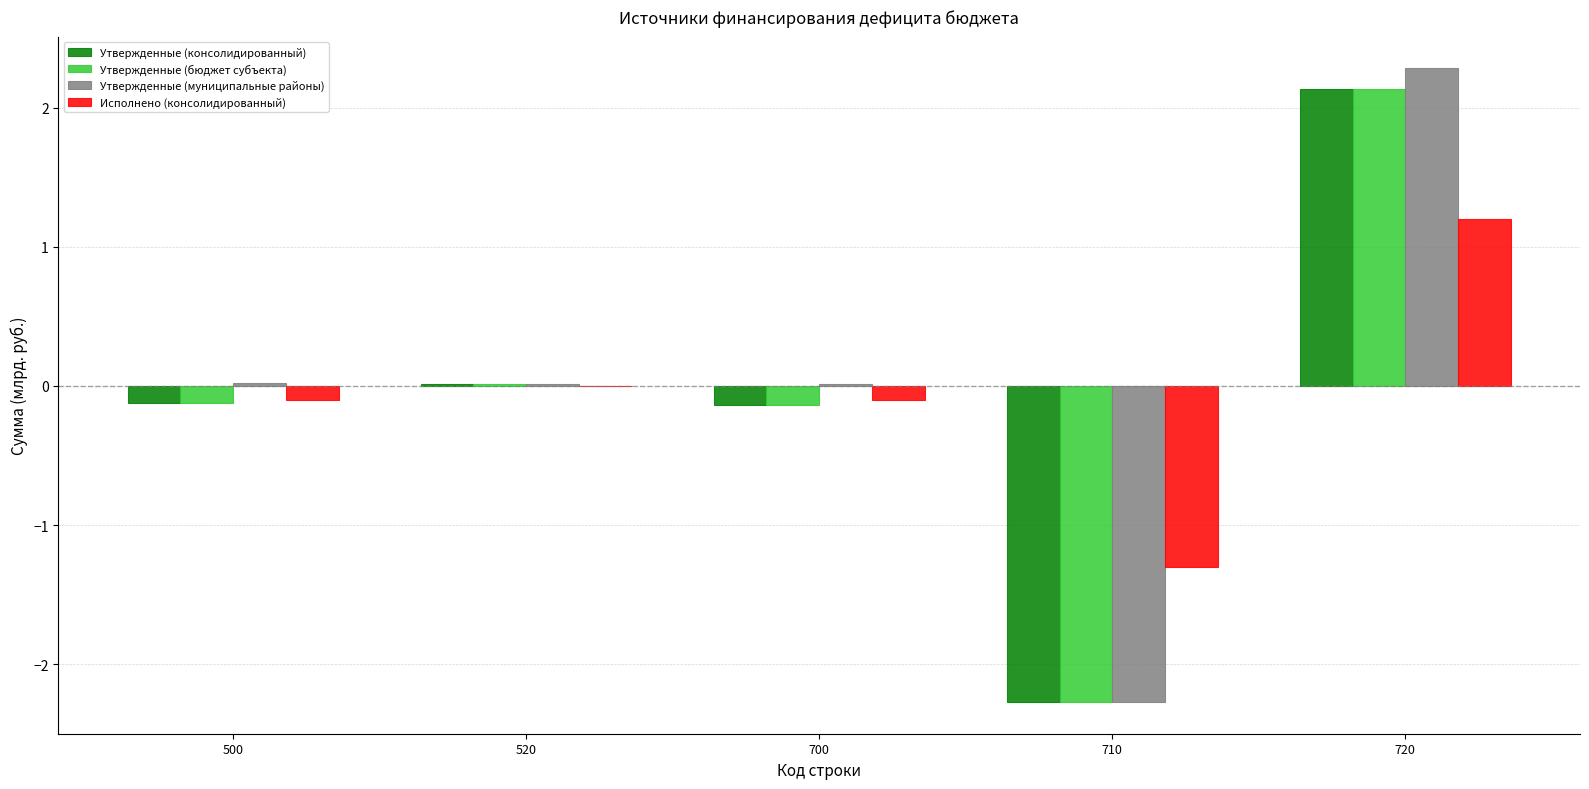

At which label does Утвержденные (бюджет субъекта) reach its peak?

720